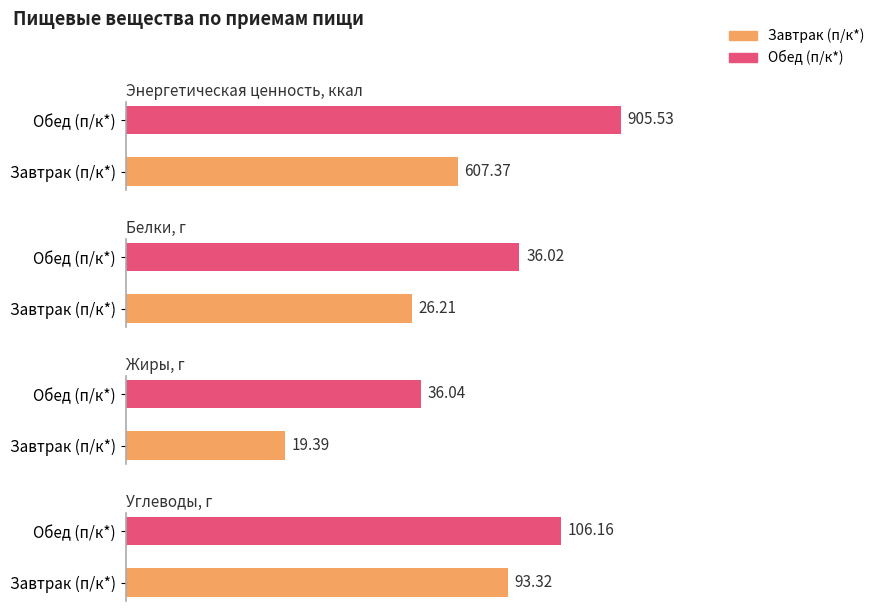

What is the minimum value for Жиры, г?

19.4